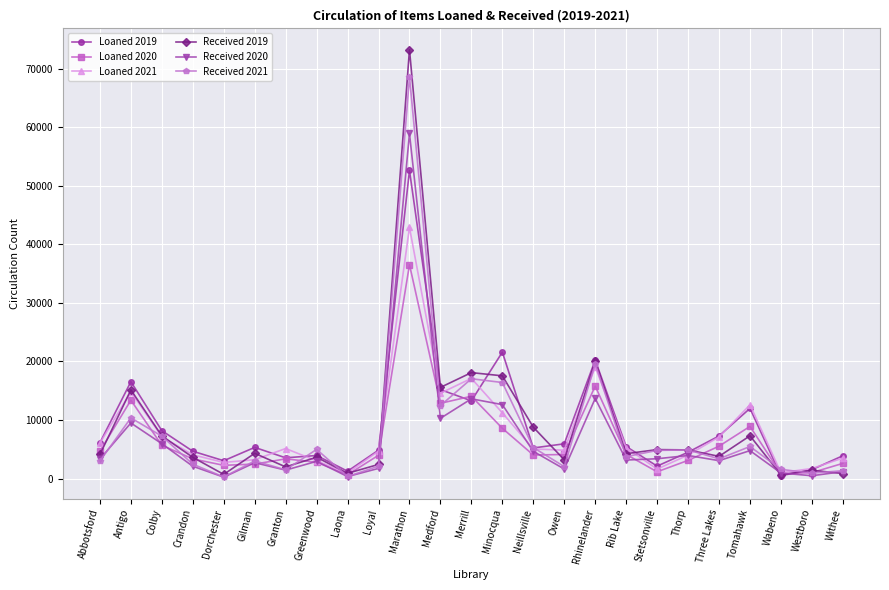

What is the difference between the Received 2020 values at Stetsonville and Crandon?

1281